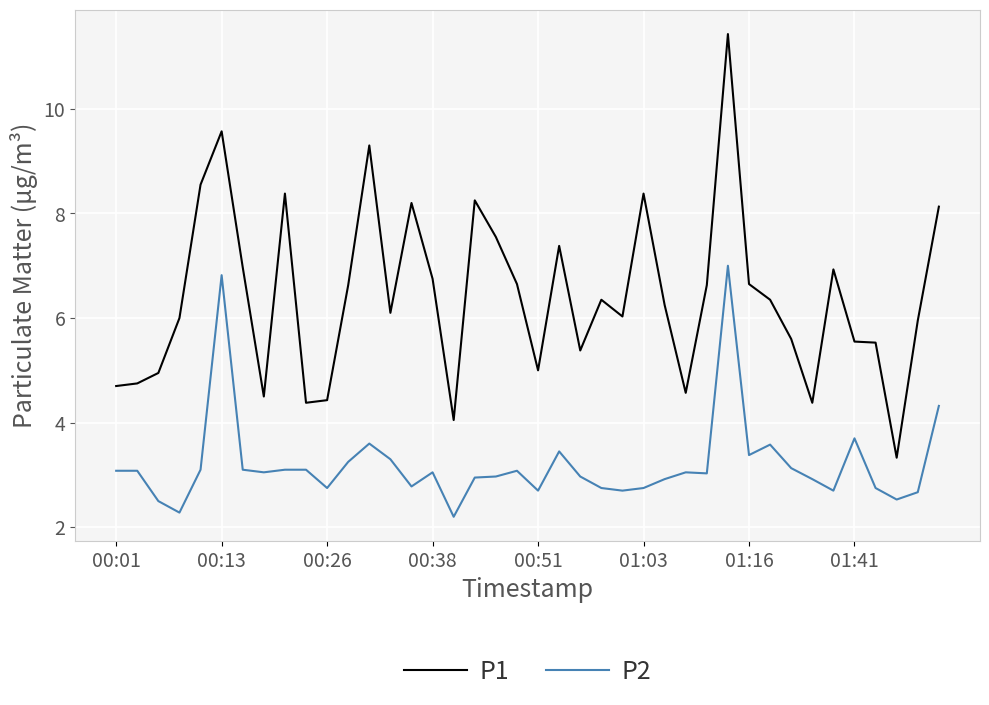

True or false: P1 and P2 cross at least once.

False